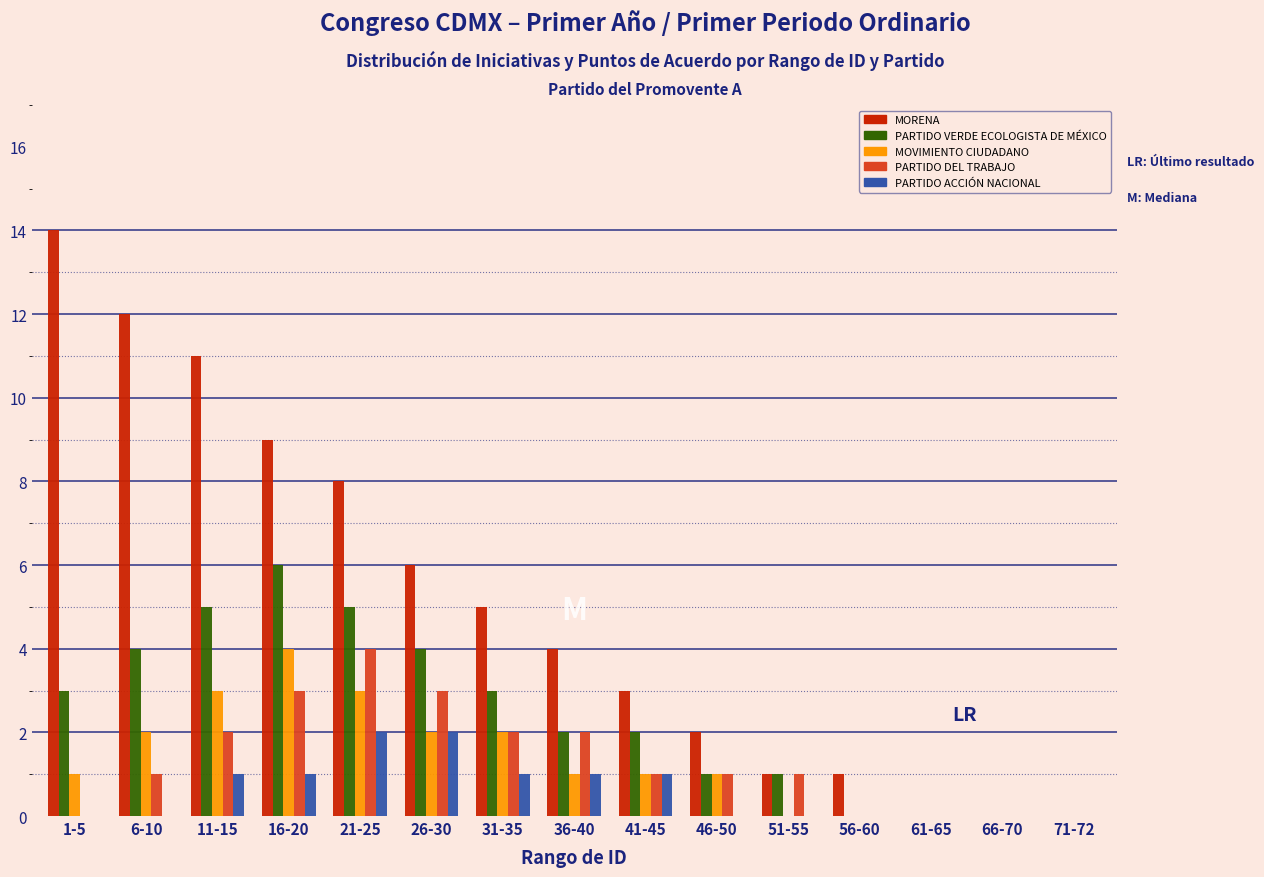

Is the value of PARTIDO DEL TRABAJO at 26-30 greater than the value of PARTIDO ACCIÓN NACIONAL at 16-20?

Yes